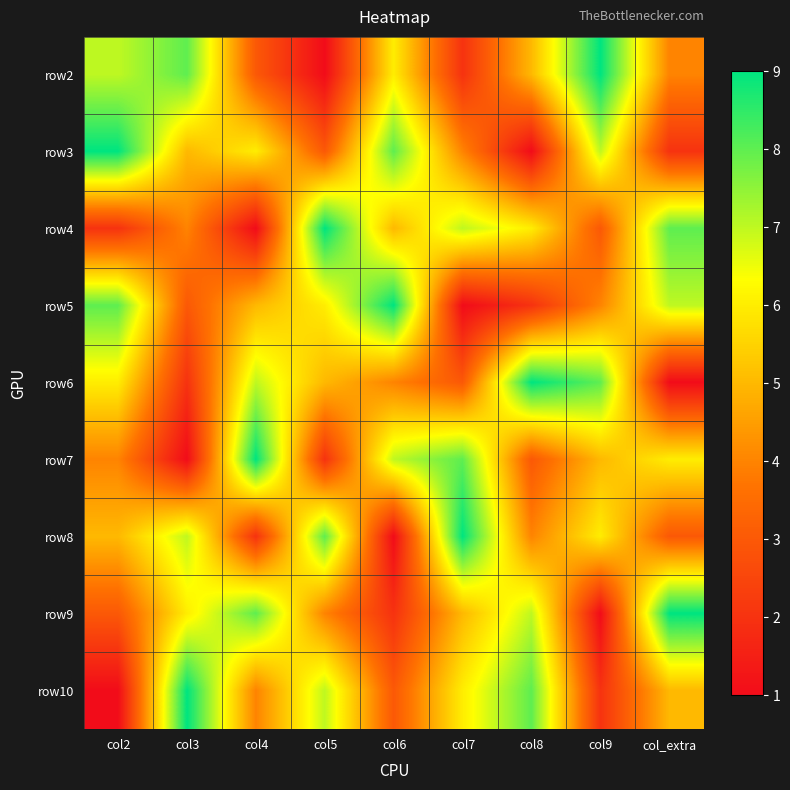

What is the spread (max minus min) of values at col2?

8